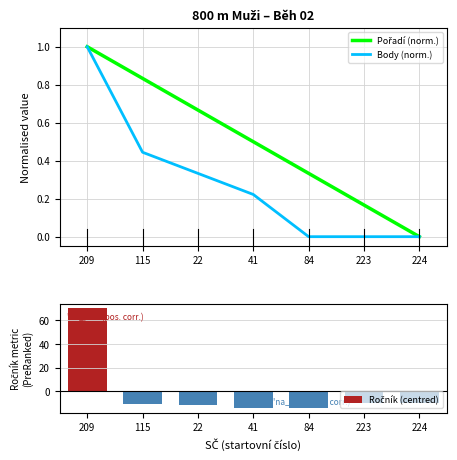

What are all the series names shown in the legend?

Pořadí (norm.), Body (norm.), Ročník (centred)